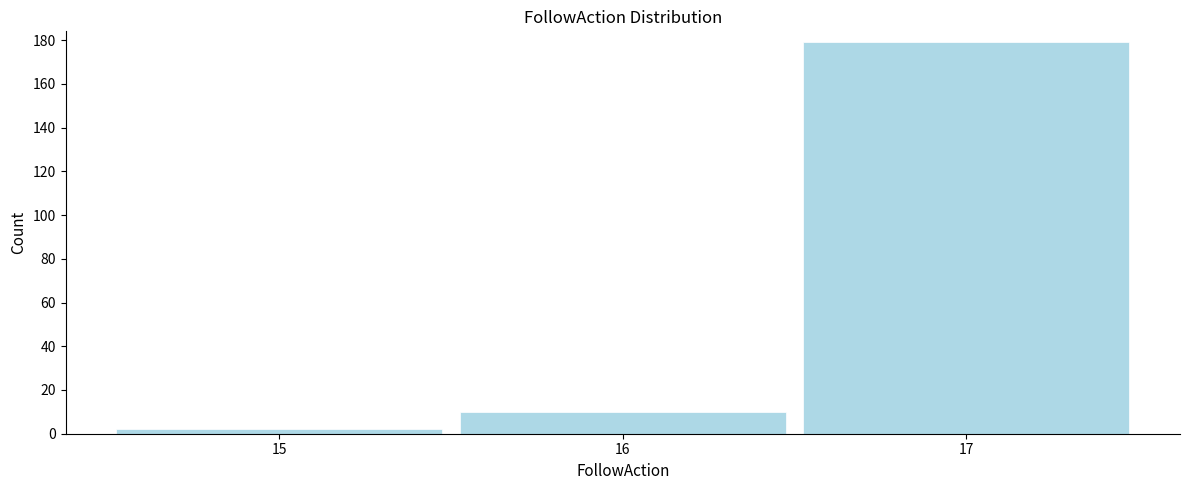

Reading right to left, list all the values displayed in this chart.

179	10	2